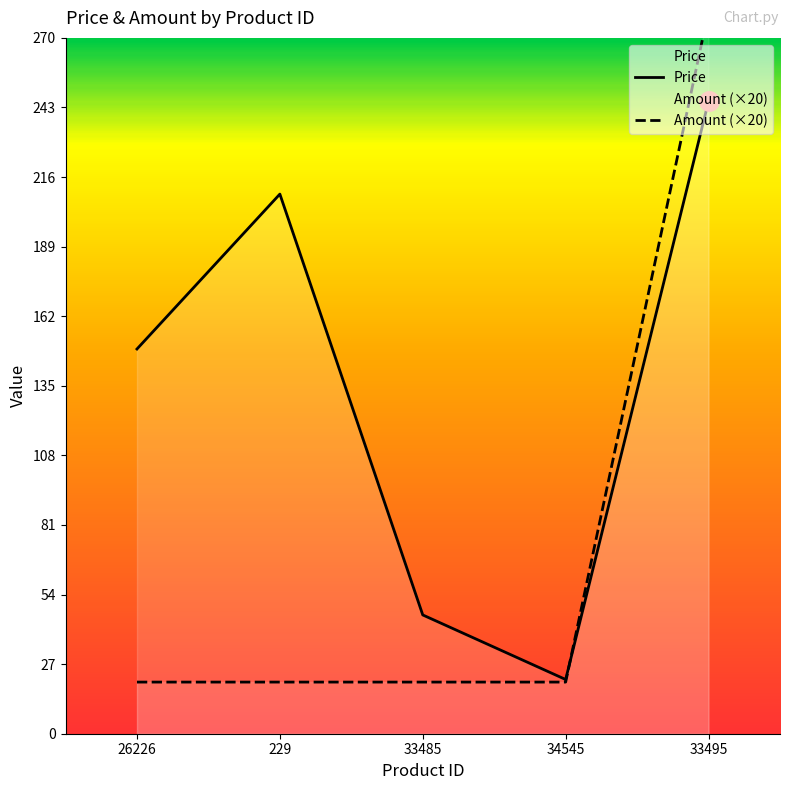

How many intersections are there between Amount (×20) and Price?

1